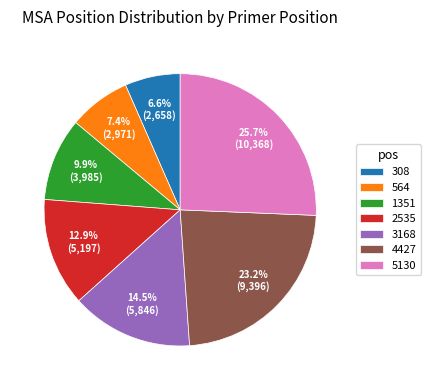

Does 564 account for over 50% of the chart?

No